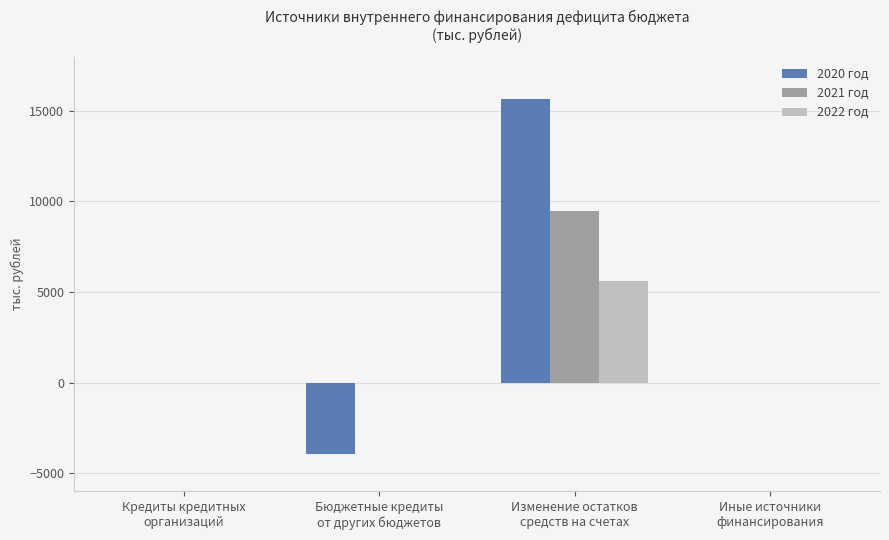

Which series has the widest spread of values?

2020 год